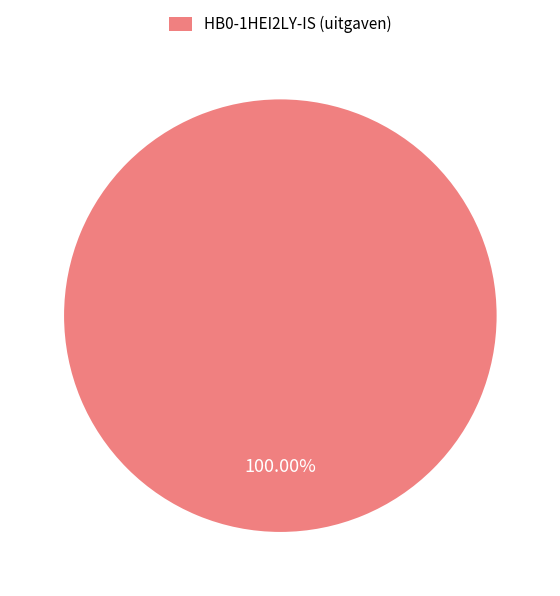

Rank the categories by value from lowest to highest.

HB0-1HEI2LY-IS (uitgaven)